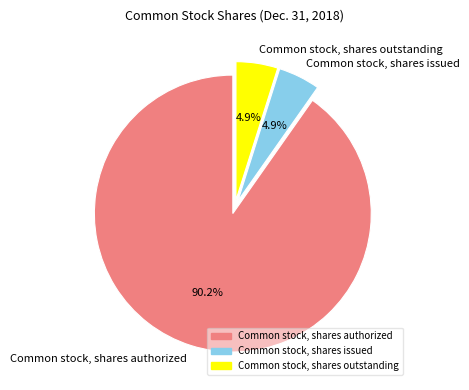

Does Common stock, shares authorized account for over 50% of the chart?

Yes